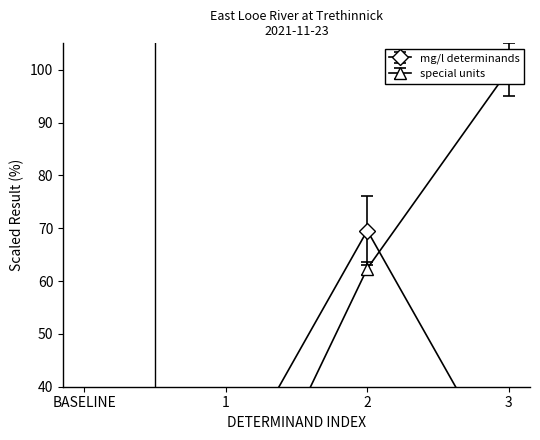

What is the minimum value shown in the chart?

4.7